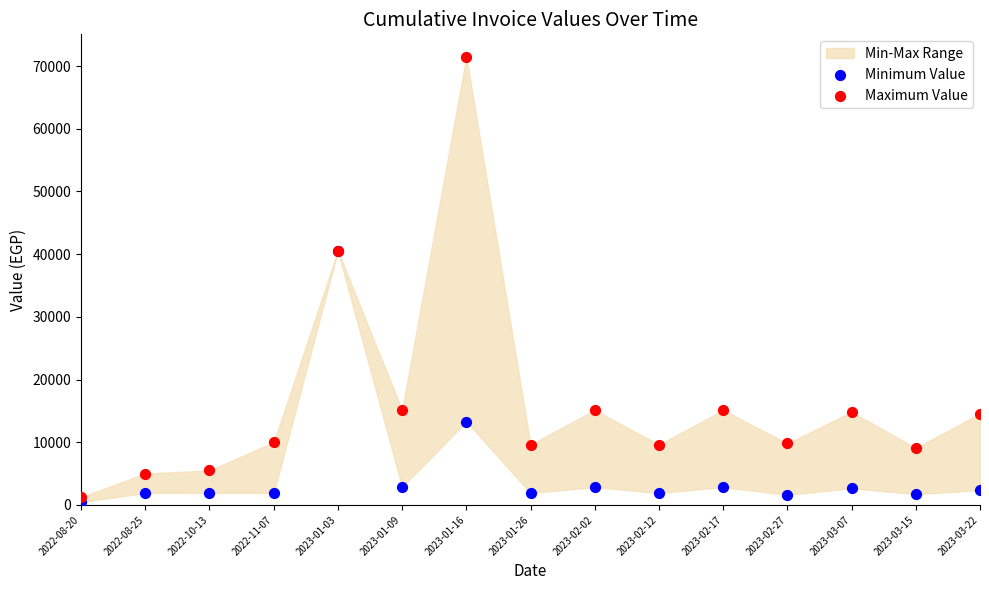

Which series reaches the maximum Y coordinate?

Maximum Value